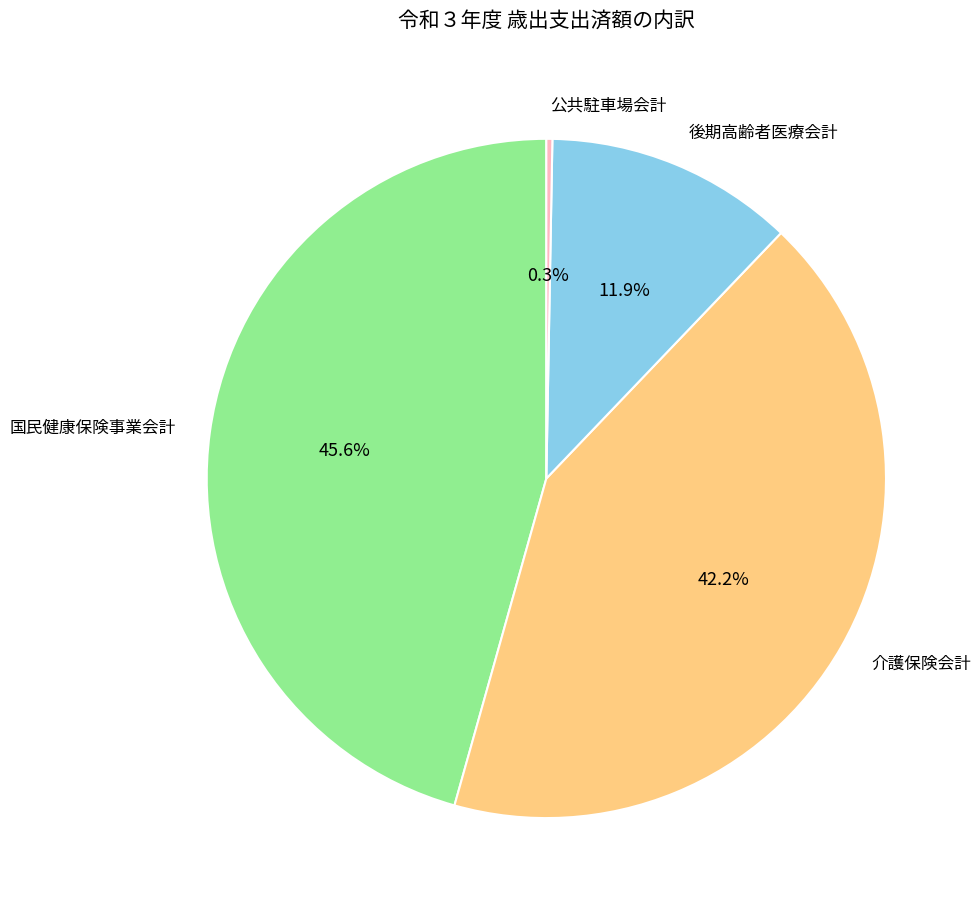

To the nearest percent, what is the difference between the 公共駐車場会計 and 介護保険会計 slice percentages?

42%